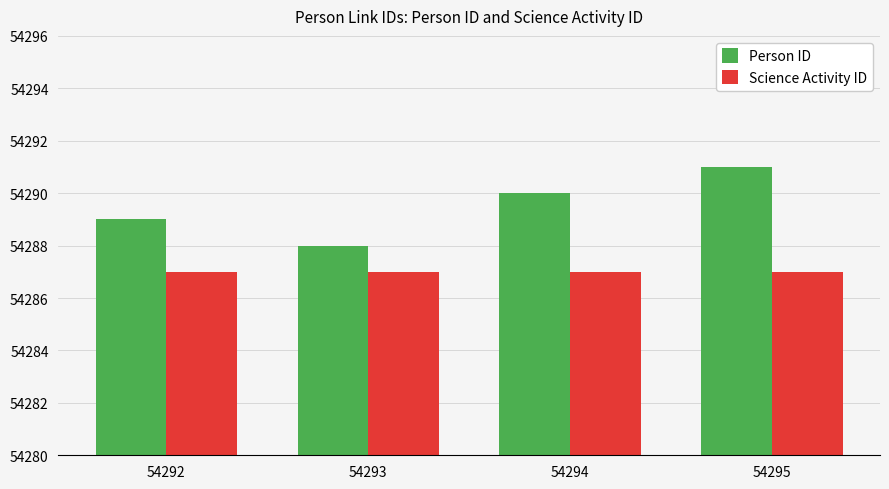

The value of Science Activity ID at 54292 is 54287. True or false?

True